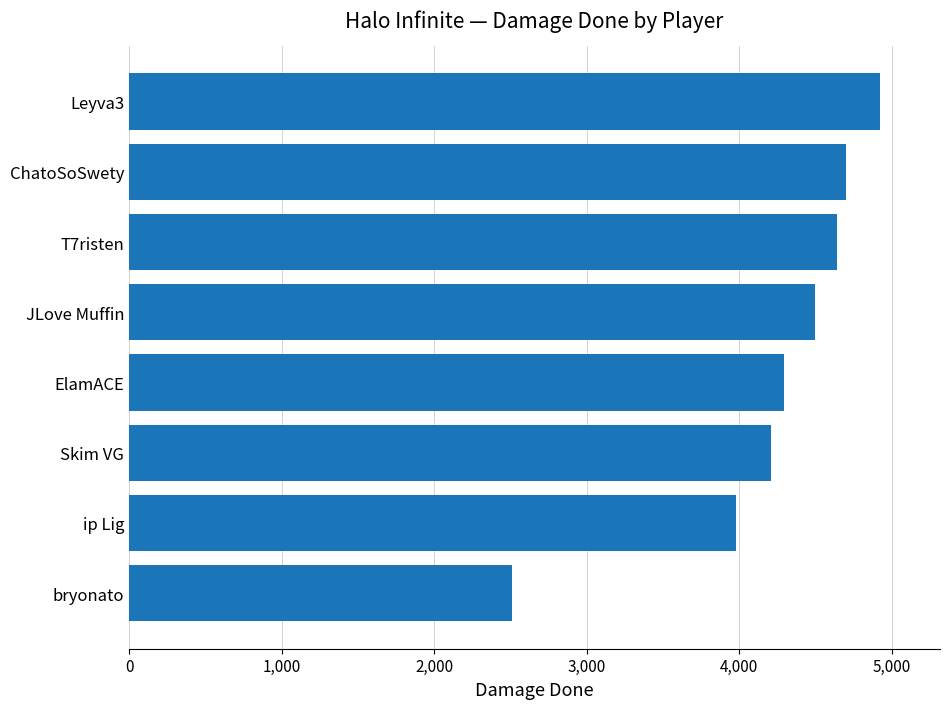

The value at T7risten is 2585. True or false?

False